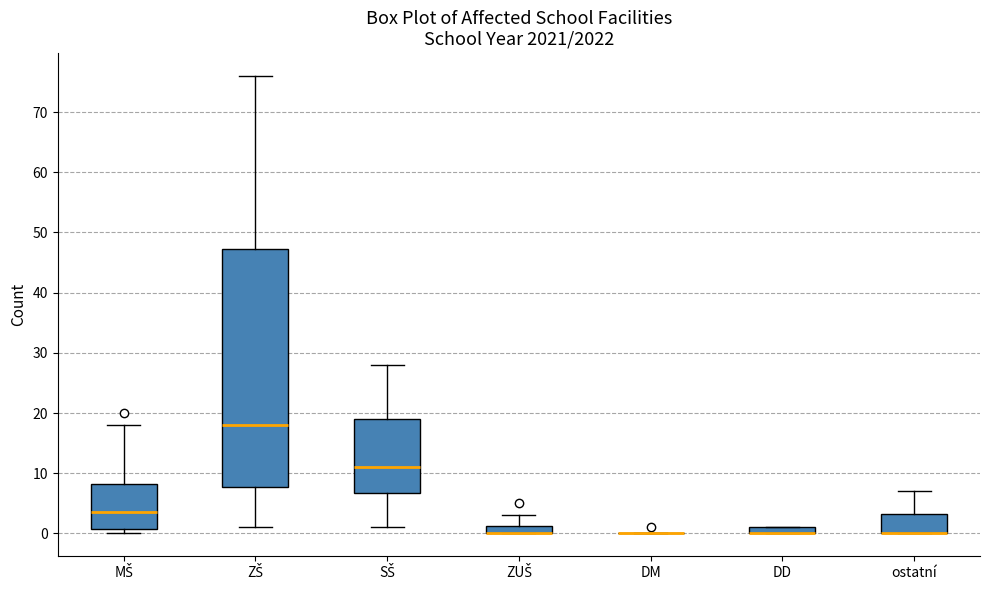

Where is the upper edge of the box for ZUŠ on the y-axis? The values are not printed on the chart, so give them approximately, as read against the axis.

1